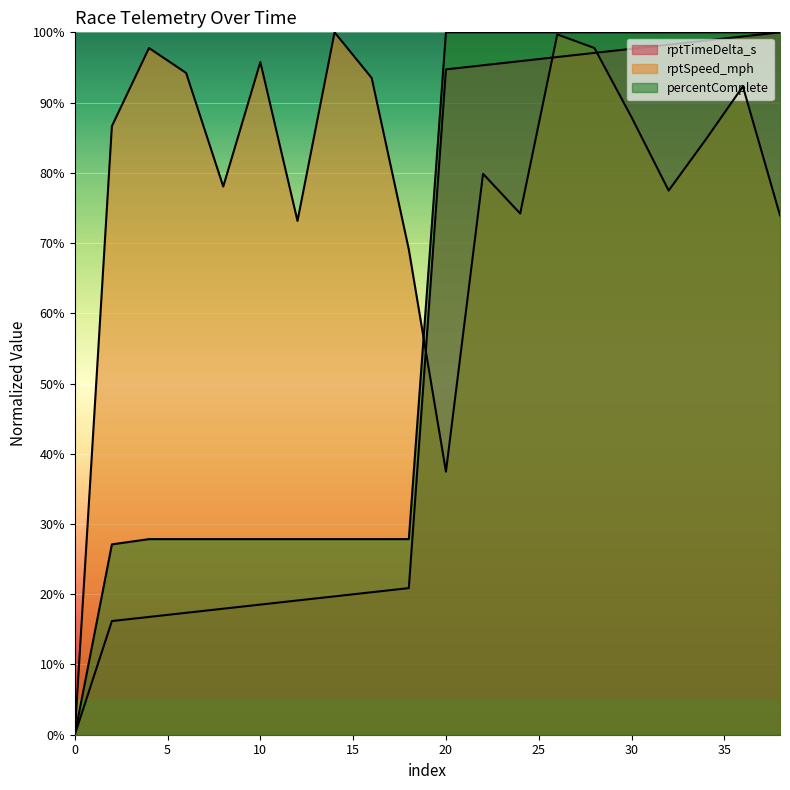

Read the rptSpeed_mph value at 32.

77.5